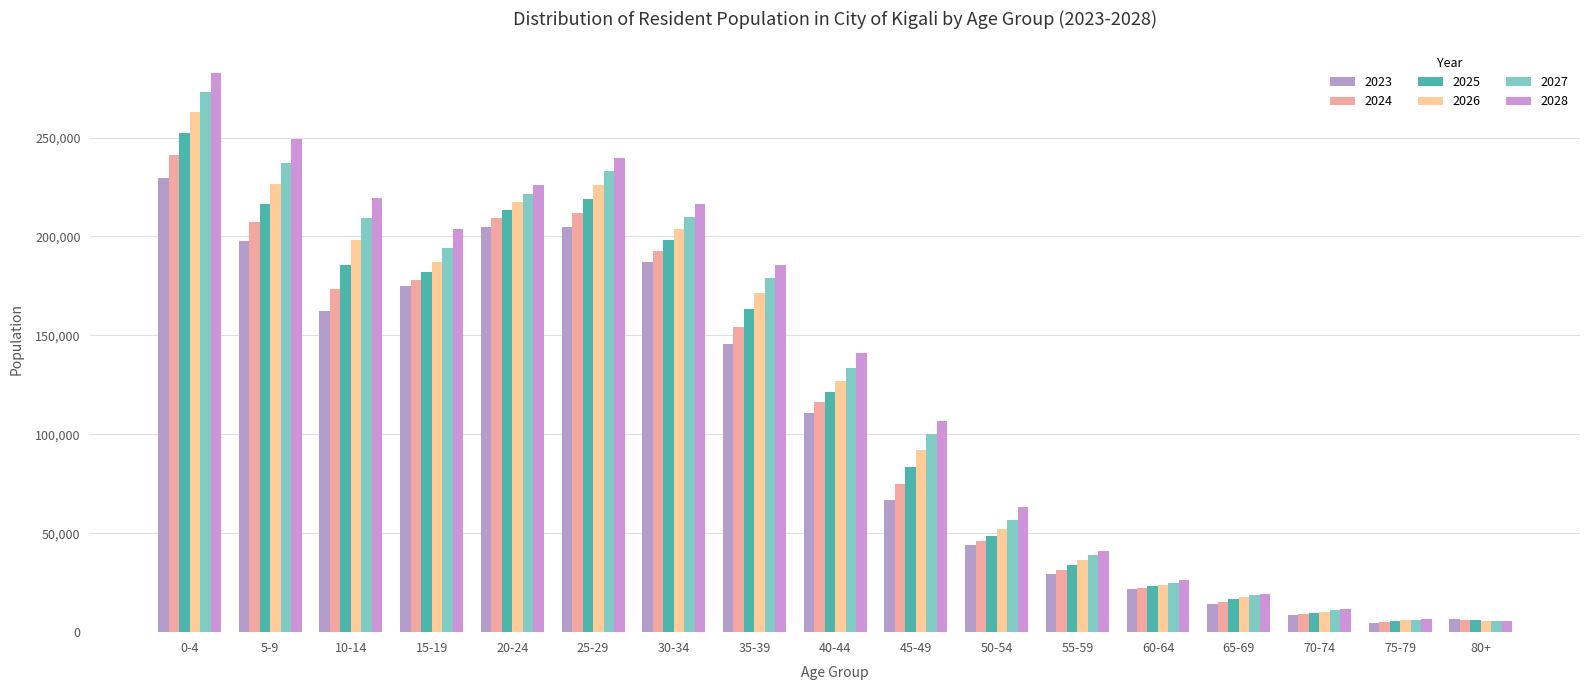

Is the value of 2027 at 60-64 greater than the value of 2024 at 55-59?

No